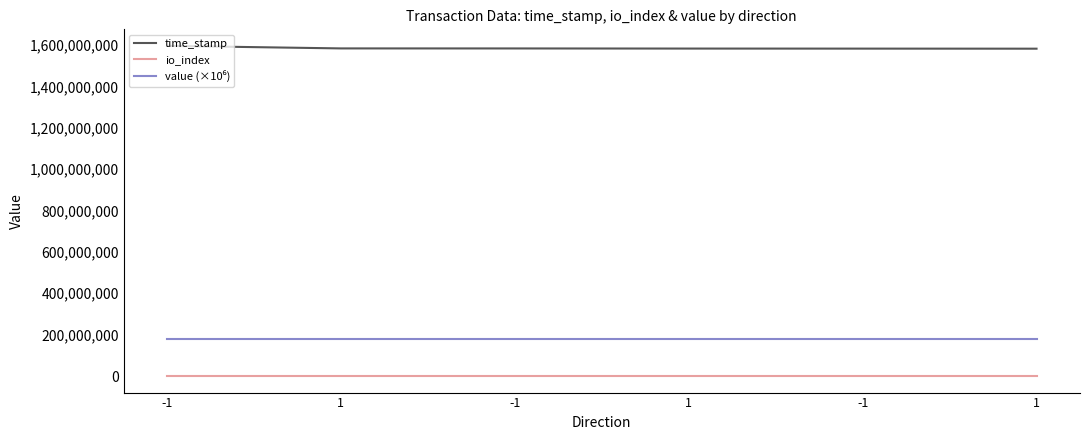

How many lines are shown in the chart?

3